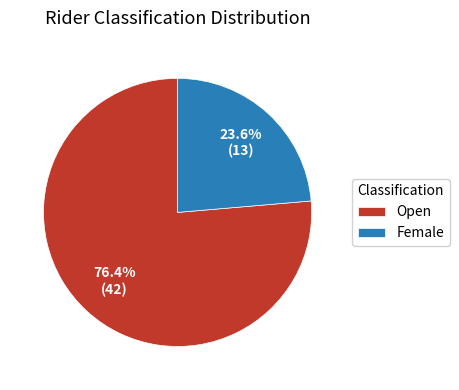

True or false: Female accounts for 24% of the total.

True